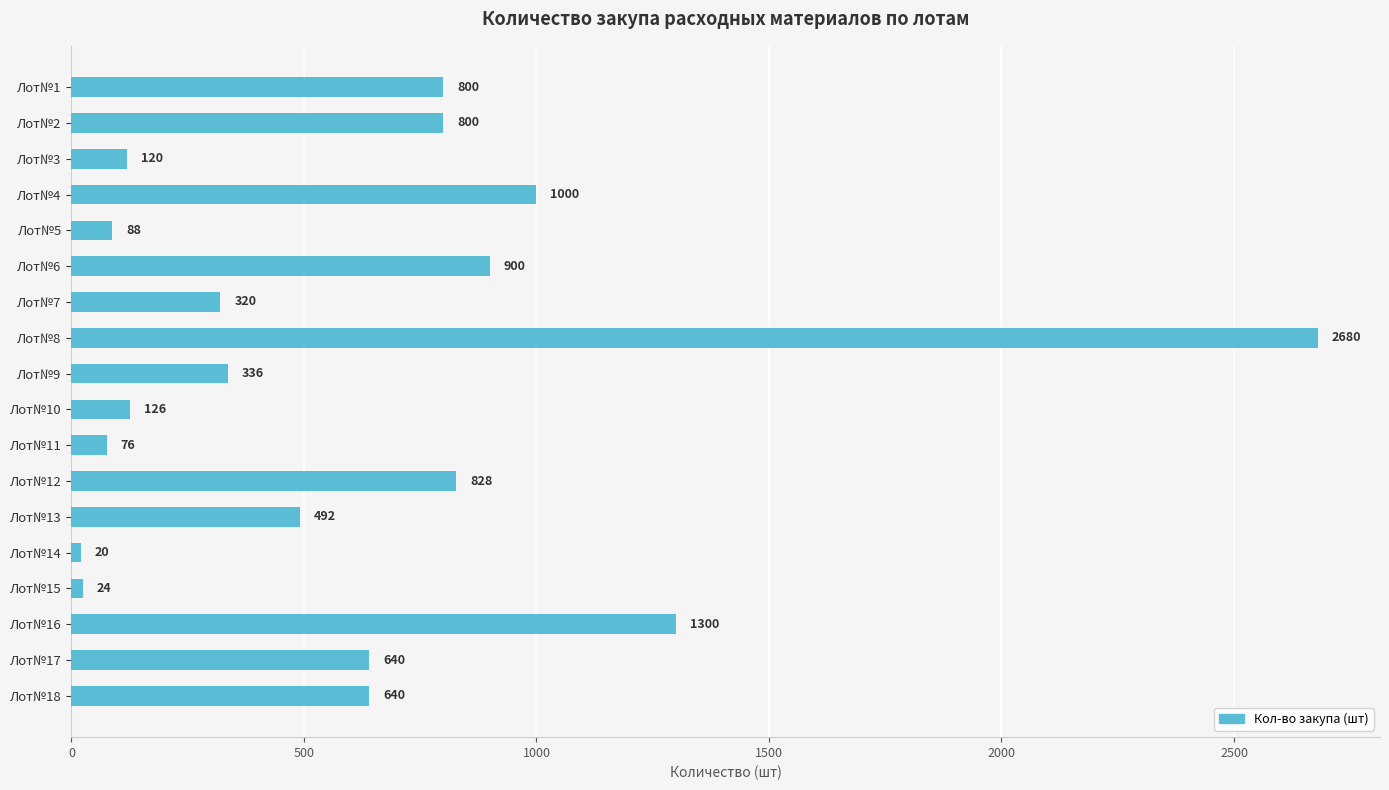

Reading top to bottom, extract all data points from this chart.

Лот№1=800	Лот№2=800	Лот№3=120	Лот№4=1000	Лот№5=88	Лот№6=900	Лот№7=320	Лот№8=2680	Лот№9=336	Лот№10=126	Лот№11=76	Лот№12=828	Лот№13=492	Лот№14=20	Лот№15=24	Лот№16=1300	Лот№17=640	Лот№18=640